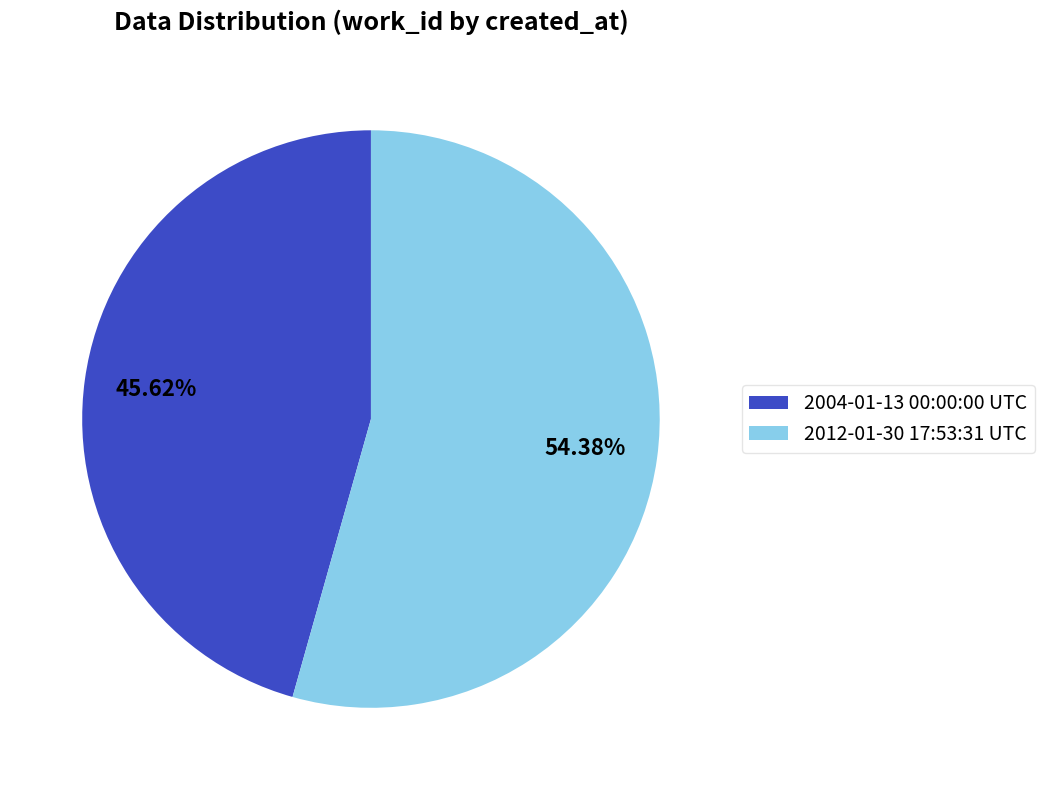

Rank the categories by value from lowest to highest.

2004-01-13 00:00:00 UTC, 2012-01-30 17:53:31 UTC